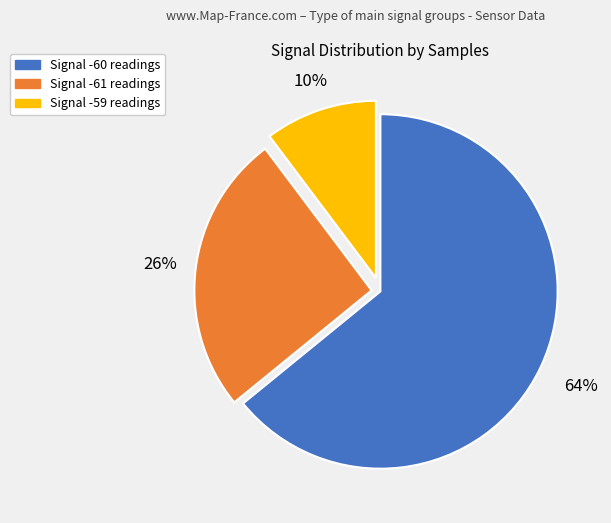

Is there a majority slice in this chart?

Yes